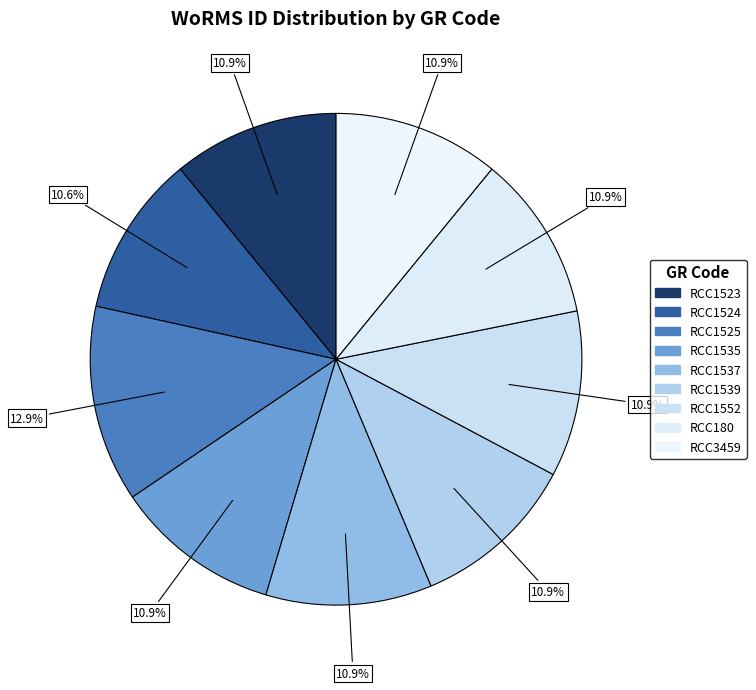

Is RCC3459 the majority of the pie?

No